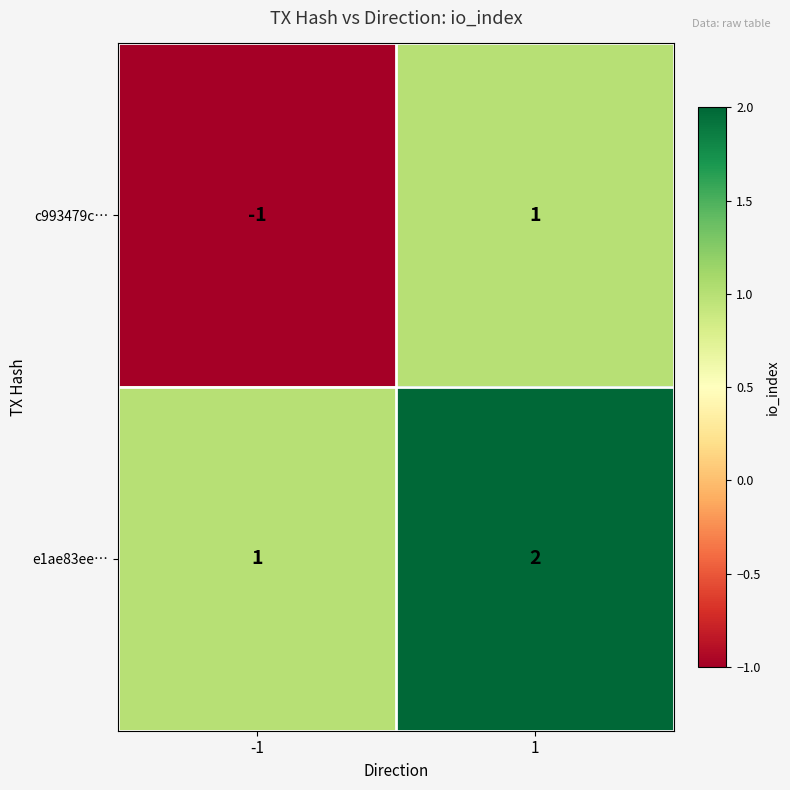

Is it true that c993479c… equals 1 at 1?

True